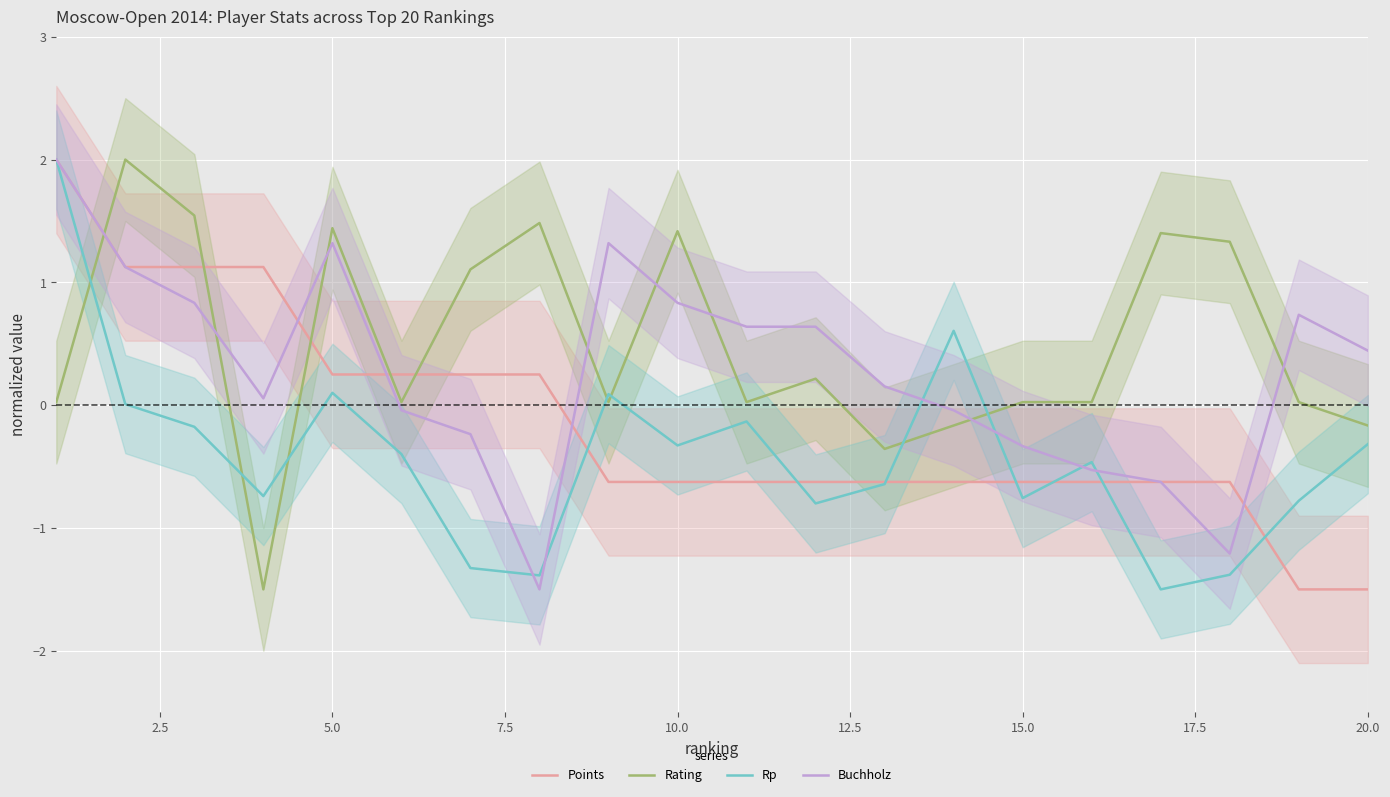

What is the difference between the maximum and minimum values in the Points series?

3.5